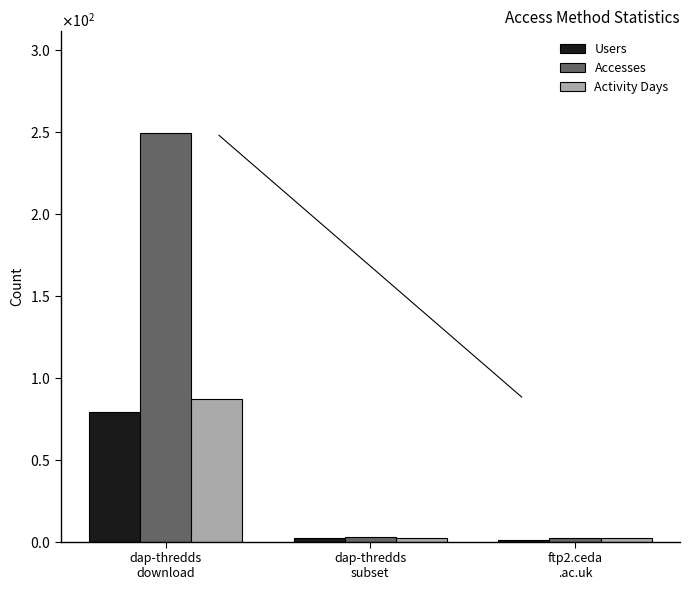

Are the bars grouped side by side (vs. stacked)?

Yes